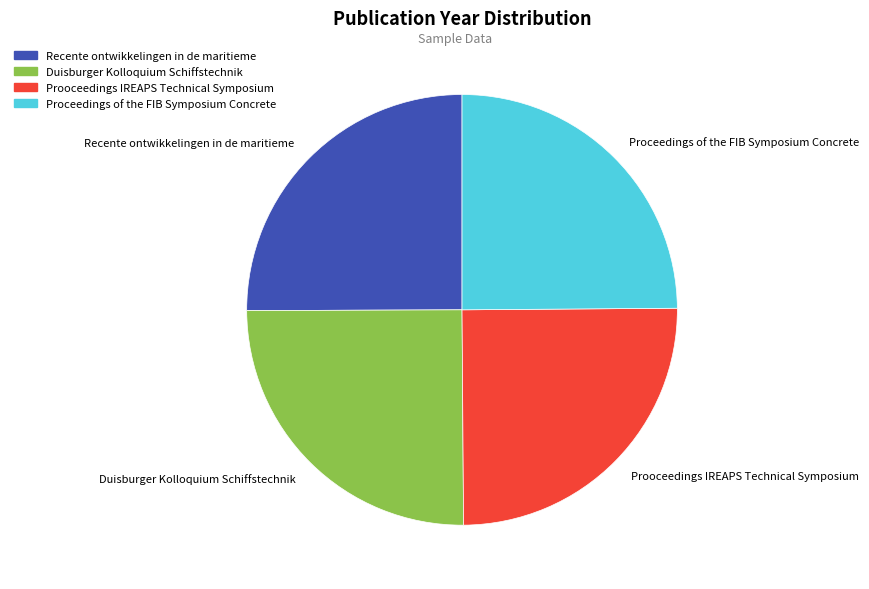

Does Duisburger Kolloquium Schiffstechnik represent more than half of the total?

No